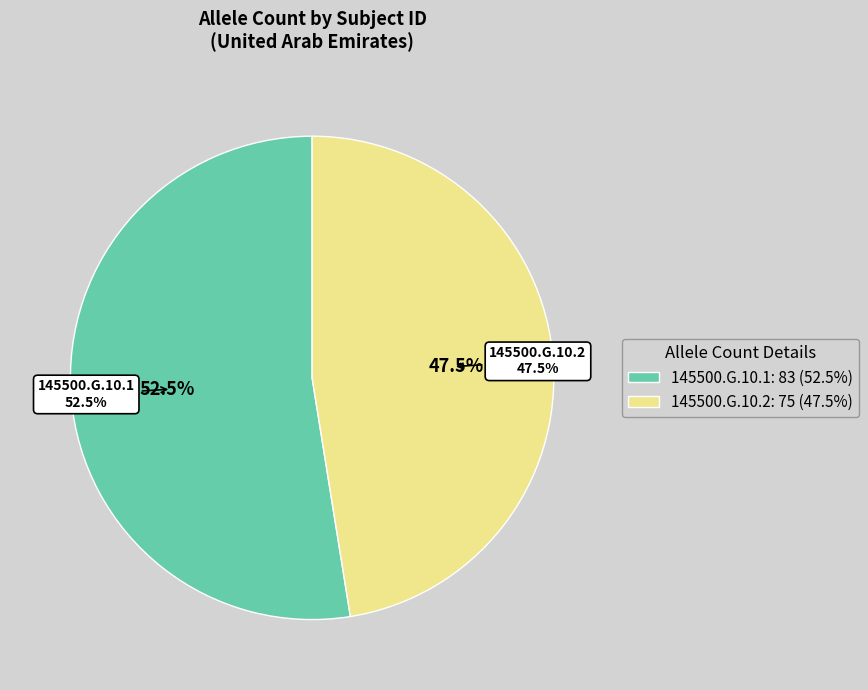

To the nearest percent, what is the average slice percentage?

50%